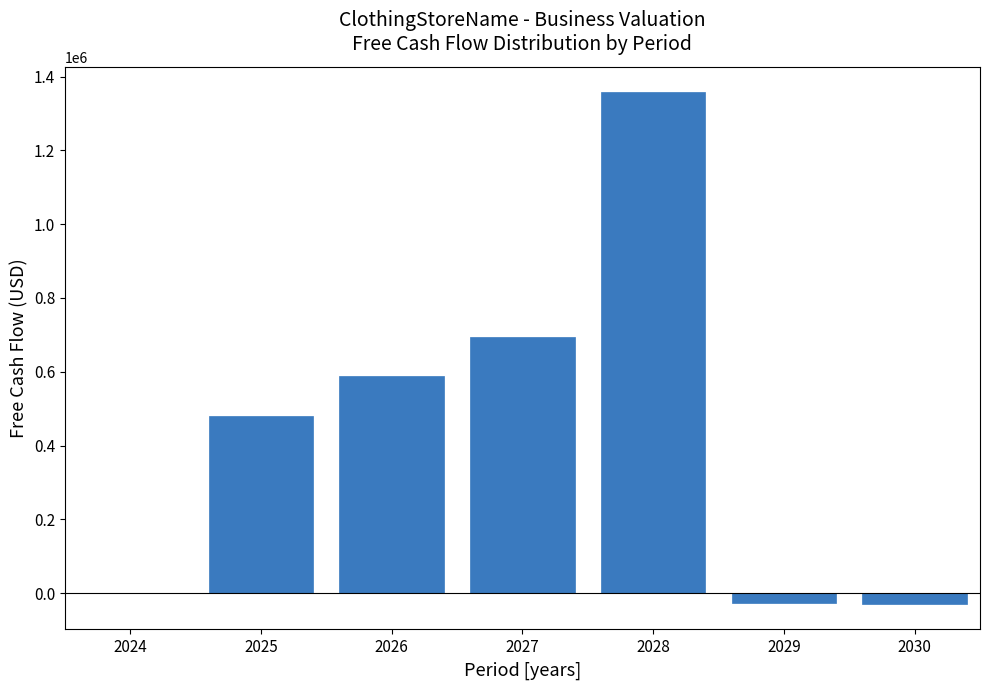

What is the ratio of the value at 2027 to the value at 2028?

0.5